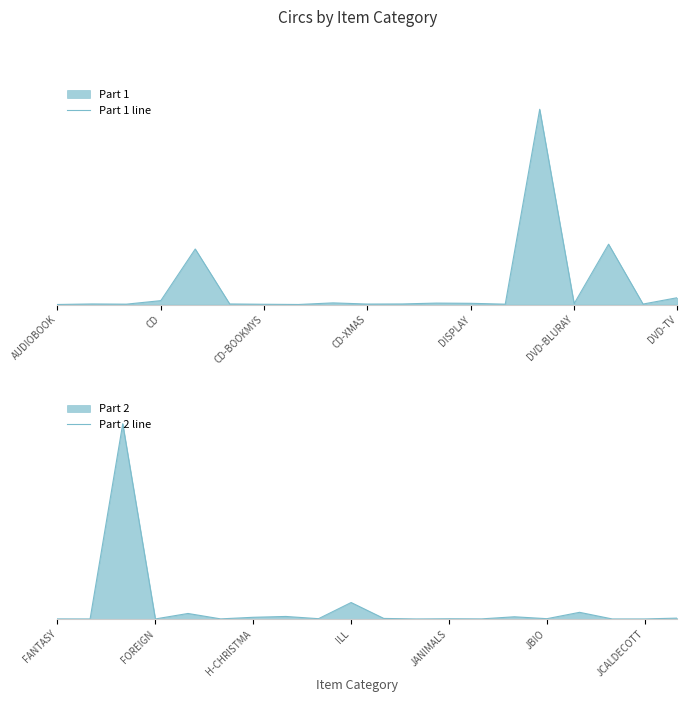

Where is the data nearest to the value 1535?

DVD